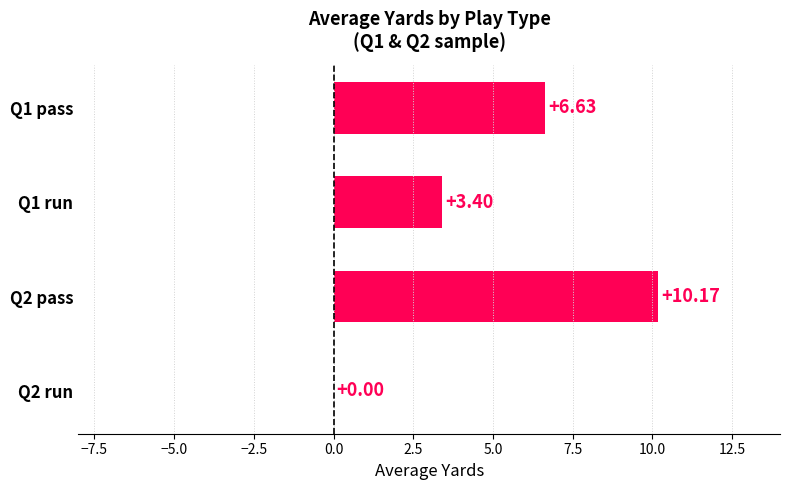

Between Q1 run and Q2 run, which is larger?

Q1 run